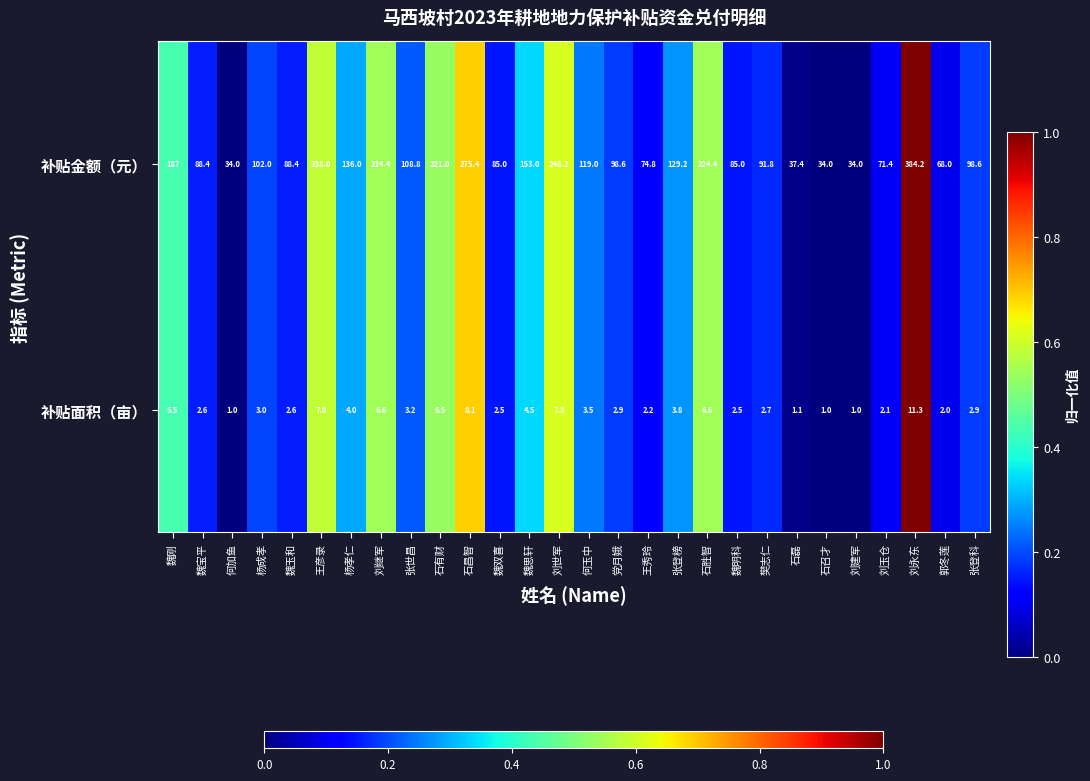

What is the minimum value for 补贴面积（亩）?

1.0